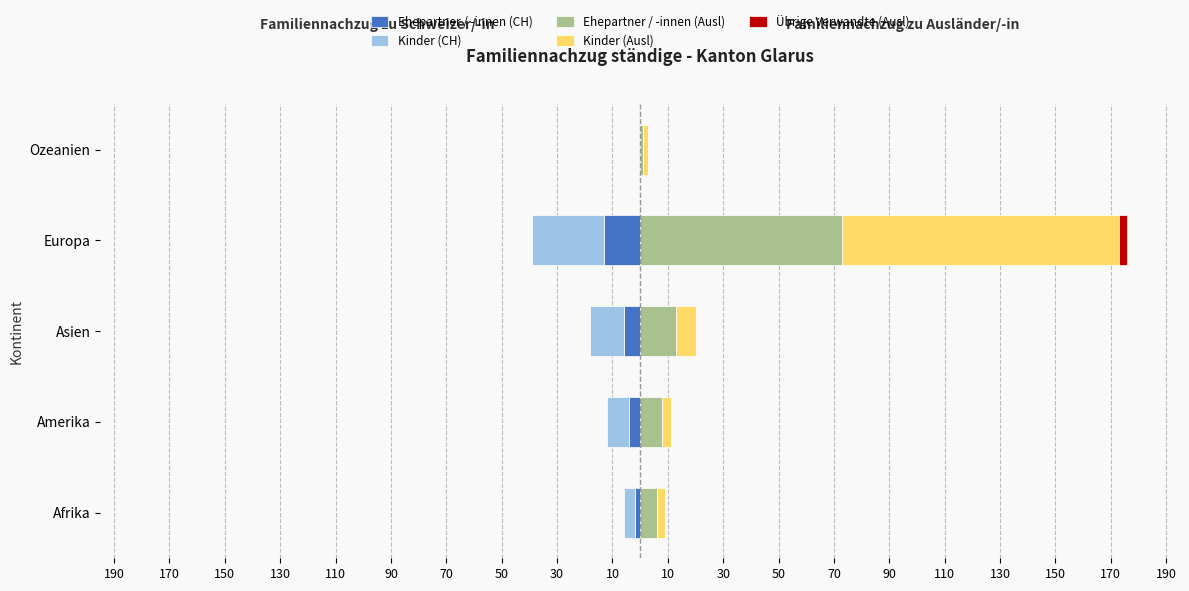

Between Europa and Asien, which is larger?

Asien